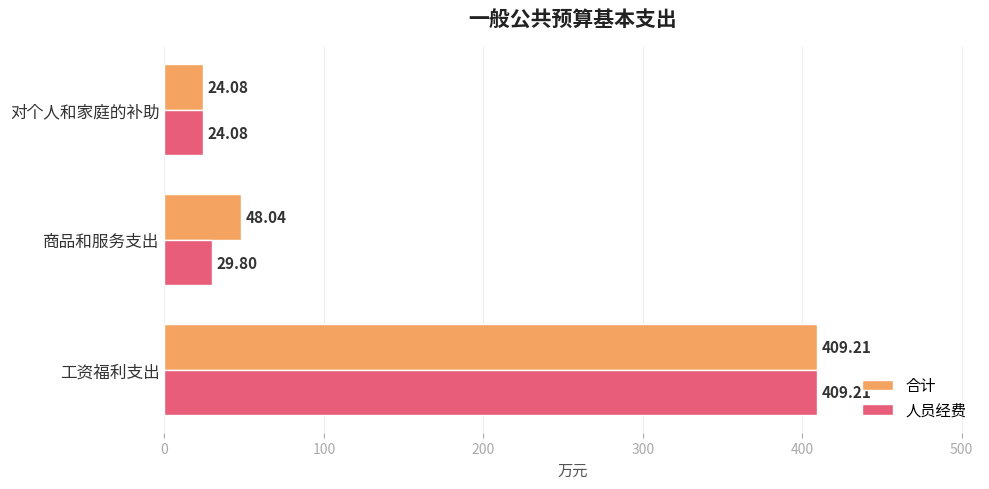

Which category has the lowest value in the 合计 series?

对个人和家庭的补助